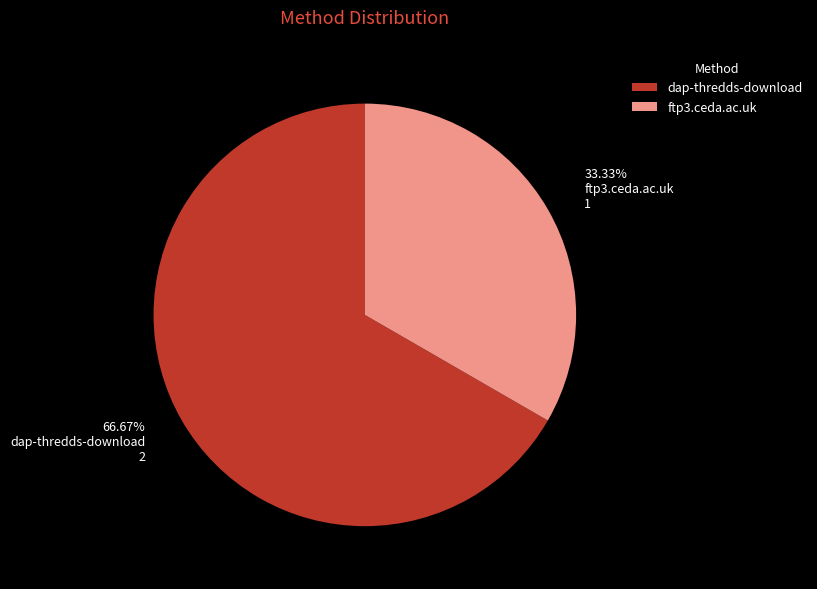

Combined, do dap-thredds-download and ftp3.ceda.ac.uk account for over 50%?

Yes